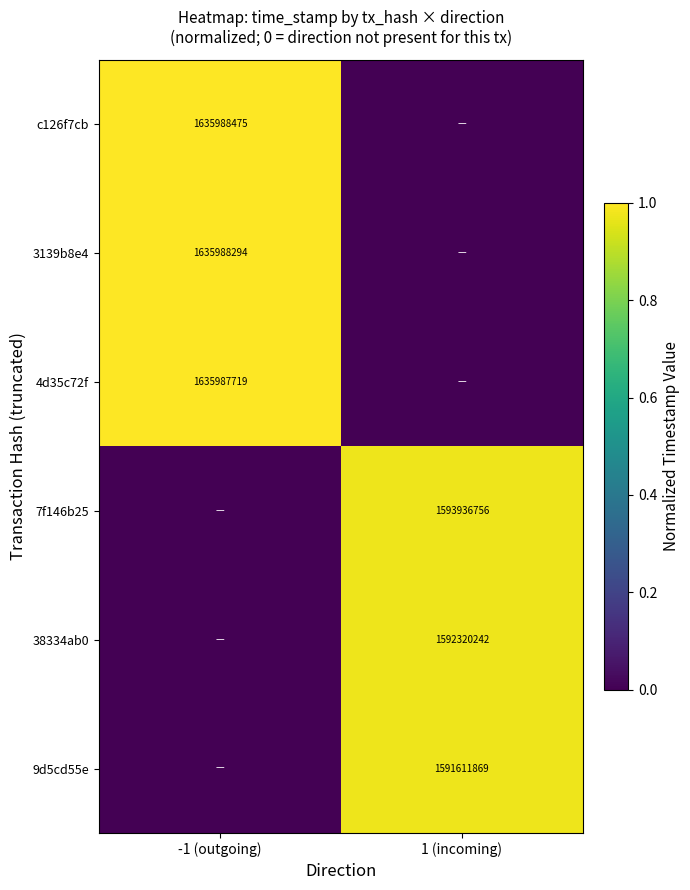

Is it true that 38334ab0 equals 2423691159 at 1 (incoming)?

False